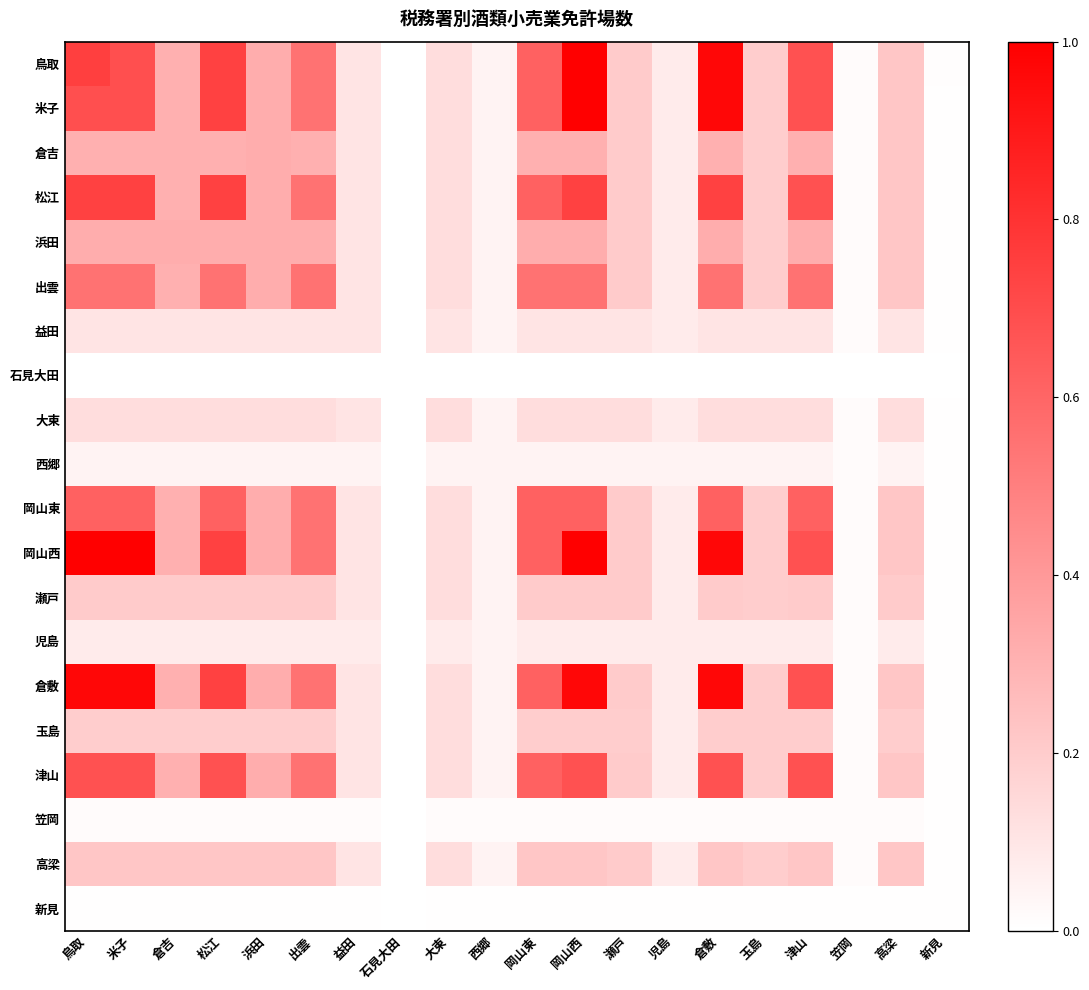

Rank the series at 瀬戸 from lowest to highest value.

石見大田, 新見, 笠岡, 西郷, 児島, 益田, 大東, 玉島, 鳥取, 米子, 倉吉, 松江, 浜田, 出雲, 岡山東, 岡山西, 瀬戸, 倉敷, 津山, 高梁